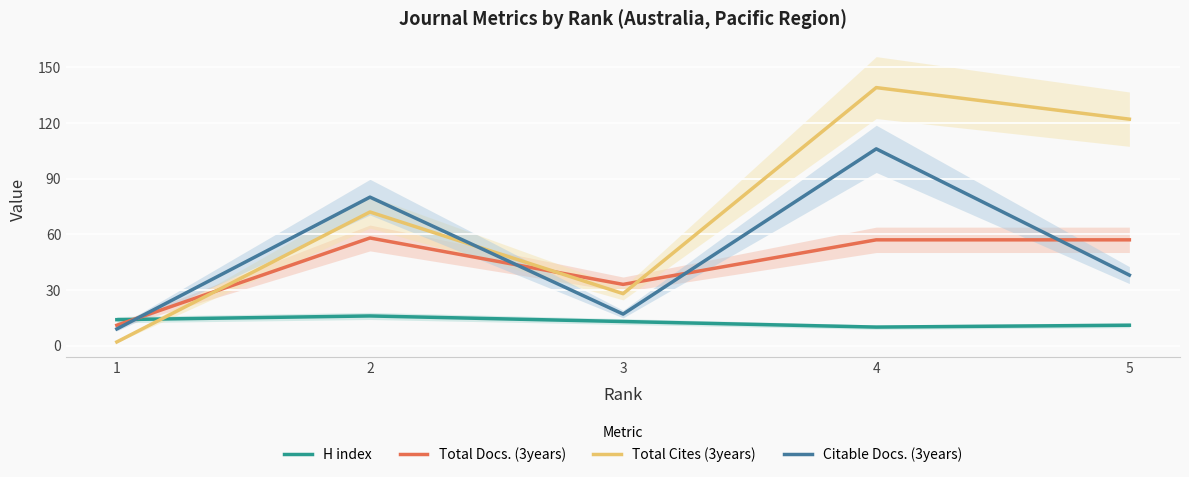

The Total Docs. (3years) series shows 21 at 5. True or false?

False